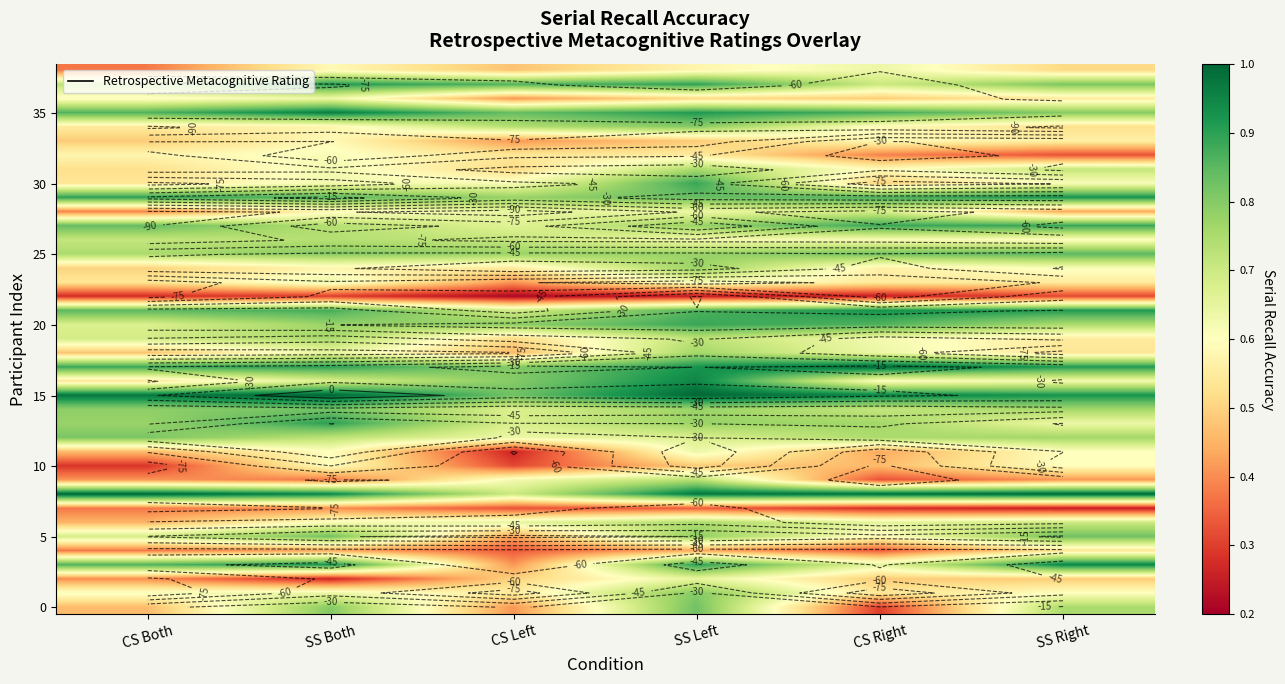

The value of 0 at SS Left is 1.4. True or false?

False